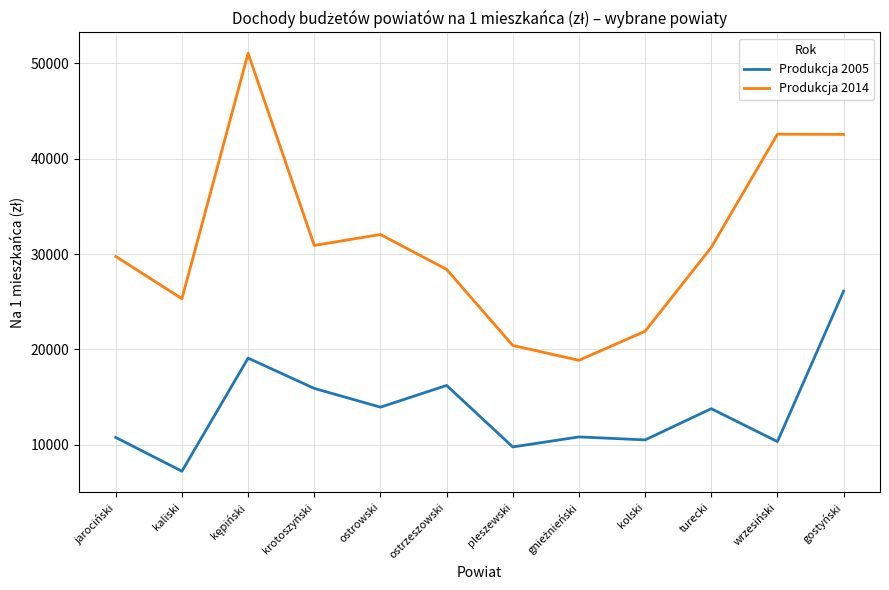

True or false: Produkcja 2014 has a value of 42554 at gostyński.

True